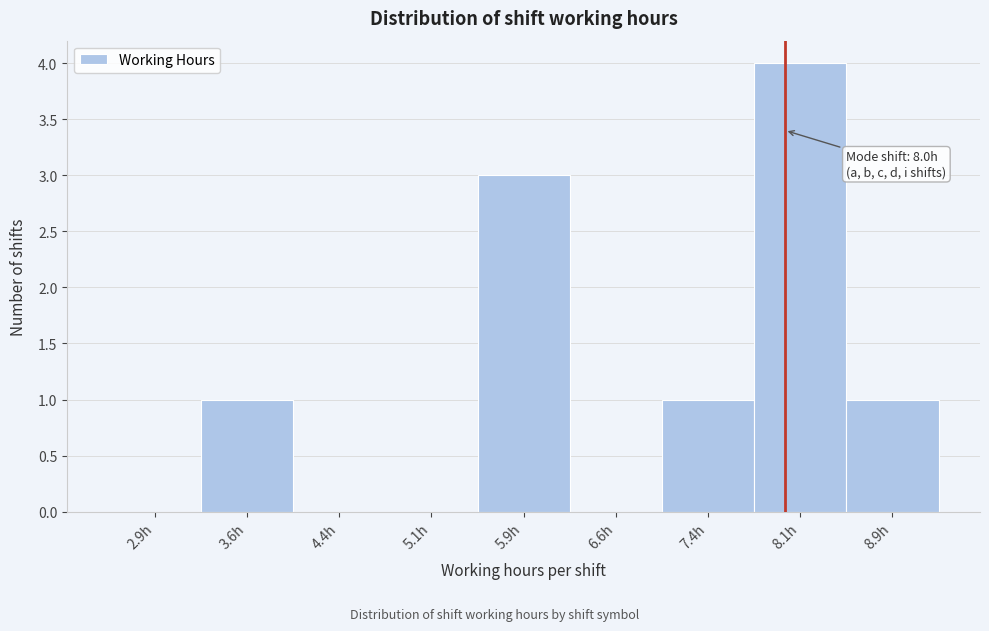

Which range on the x-axis has the tallest bar?

7.75 to 8.50